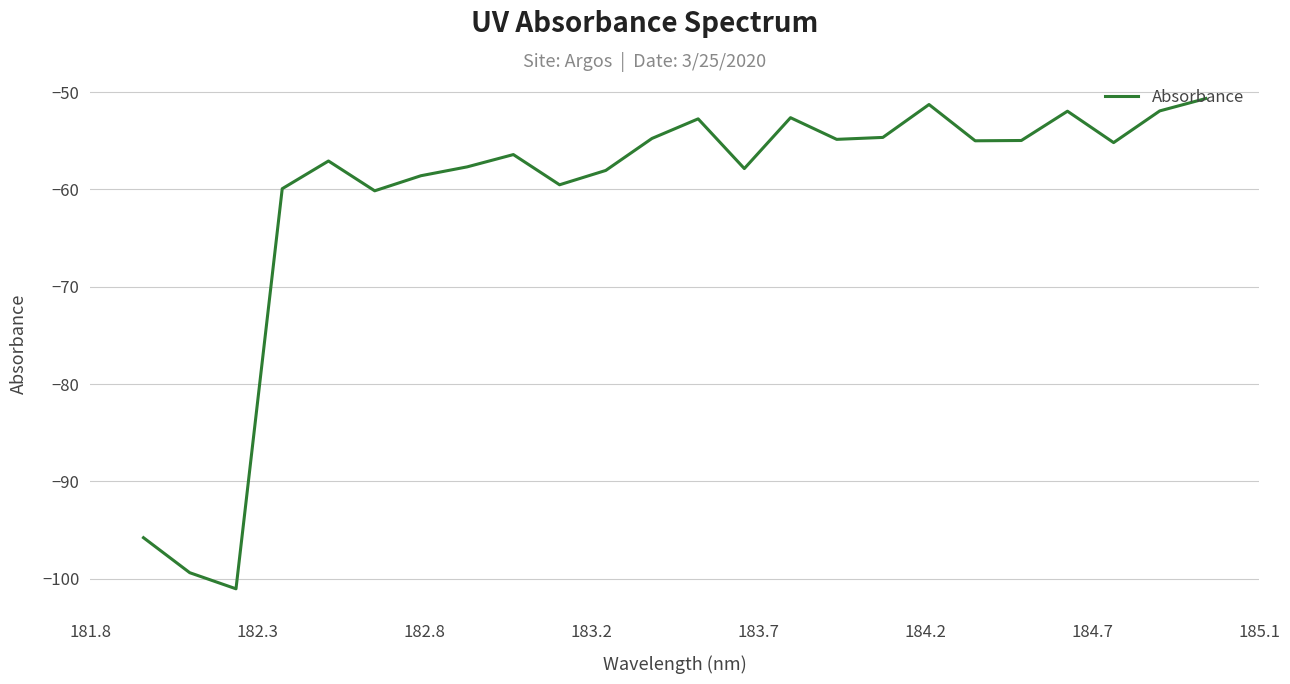

What is the greatest value displayed?

-50.7